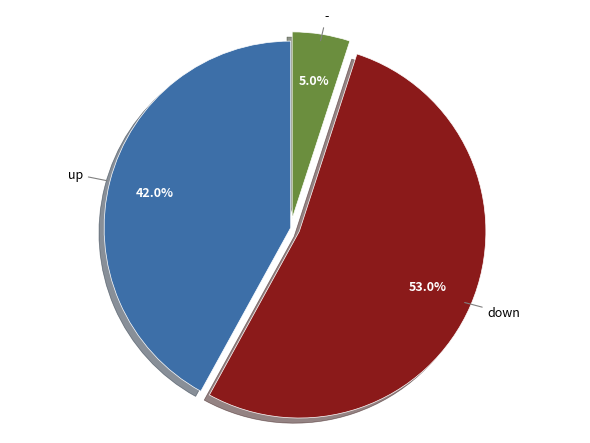

Rank the categories by value from lowest to highest.

-, up, down